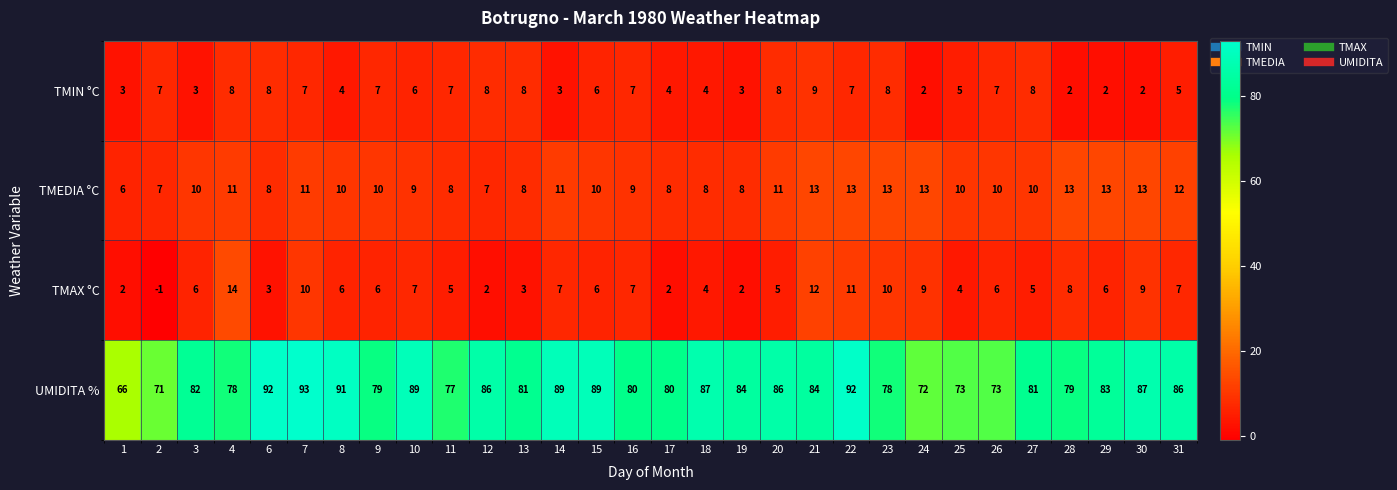

Which series has the widest spread of values?

UMIDITA %